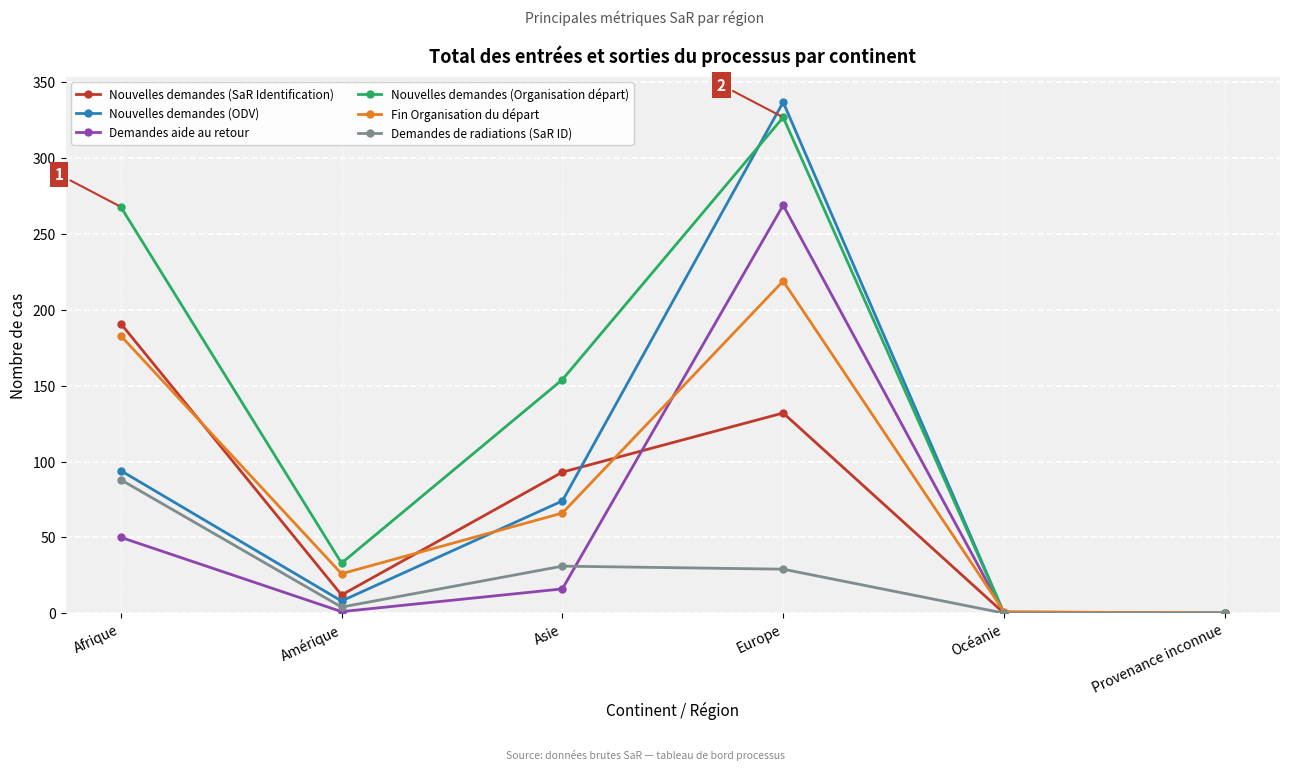

What is the difference between the Nouvelles demandes (ODV) values at Afrique and Europe?

243